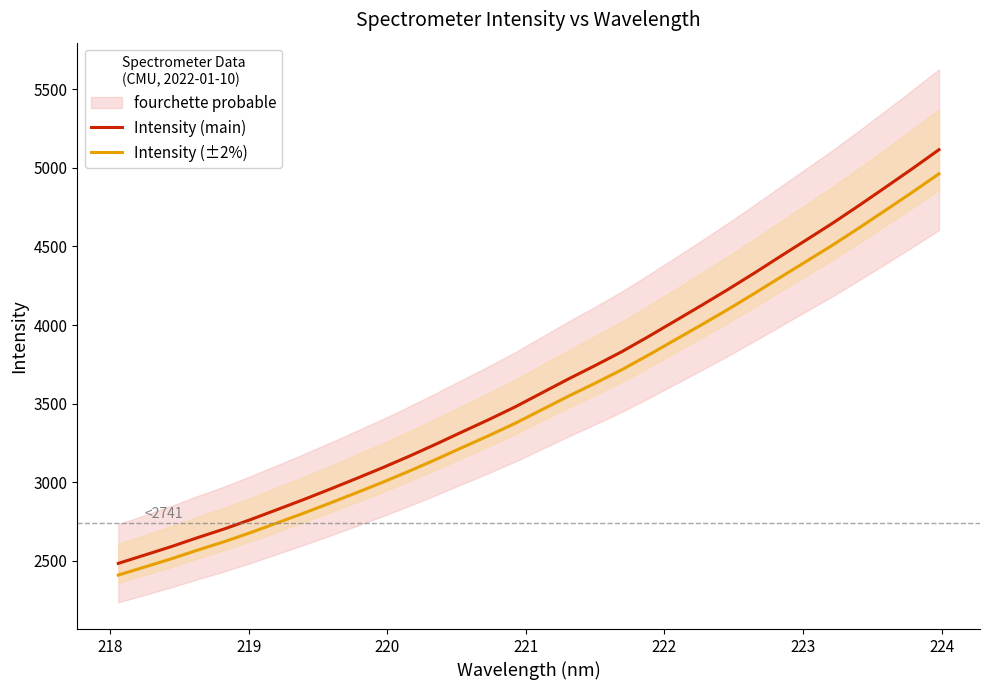

How many values in the Intensity (main) series exceed 3569?

16